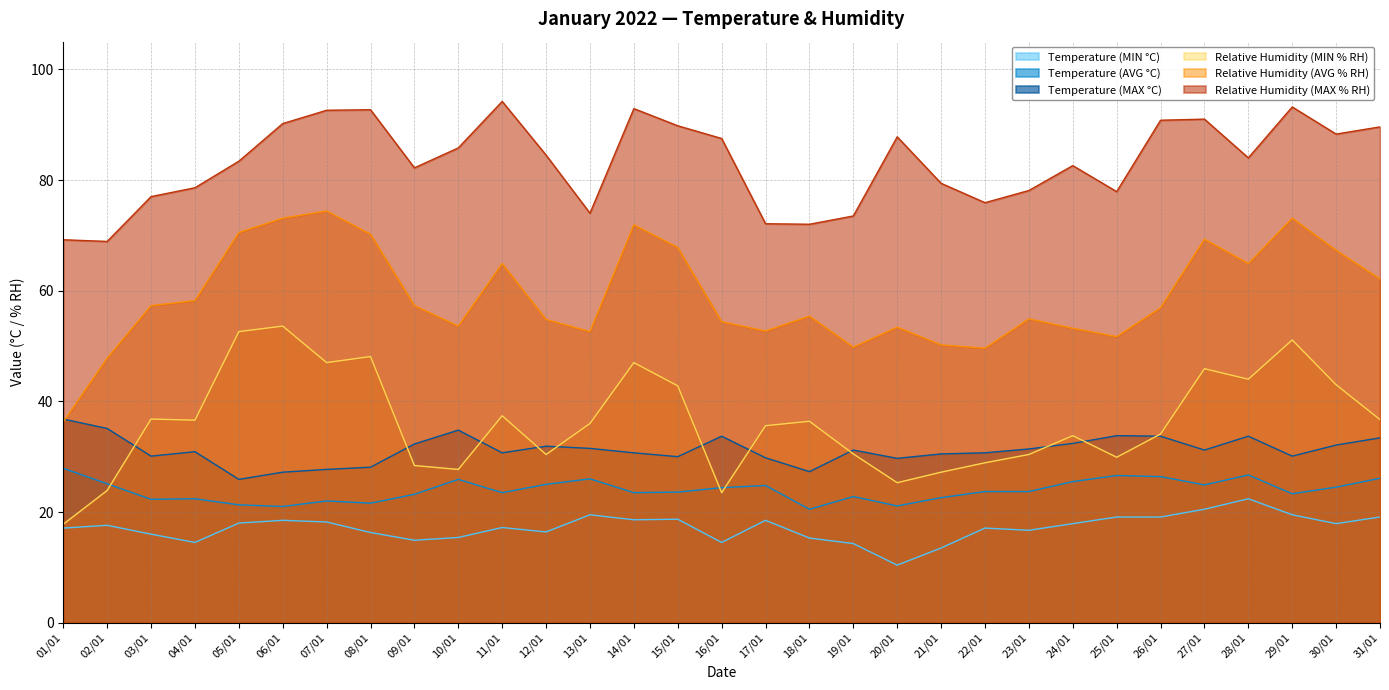

How many series are shown in this chart?

6